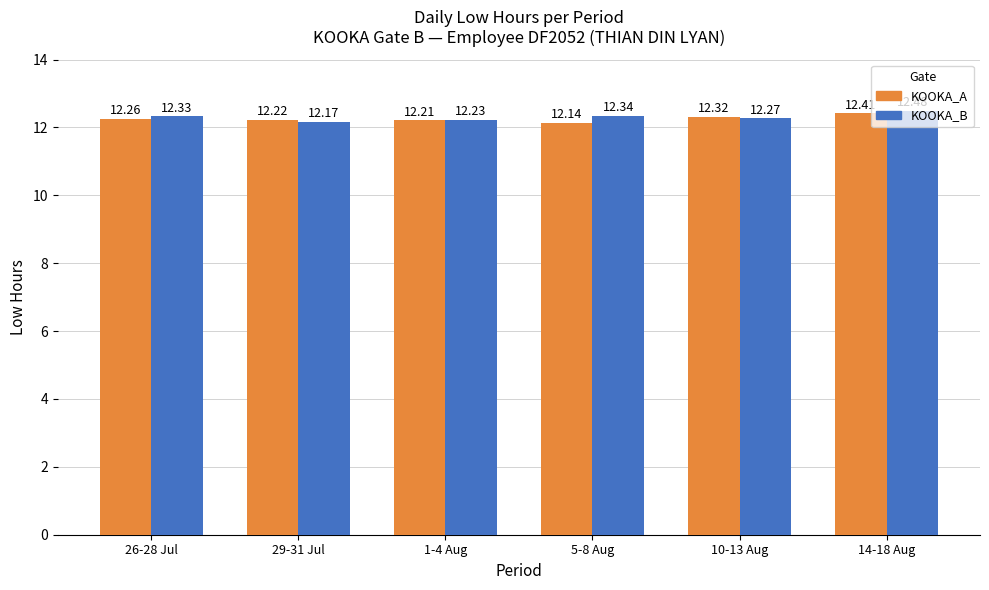

What is the difference between the maximum and minimum values in the KOOKA_B series?

0.3